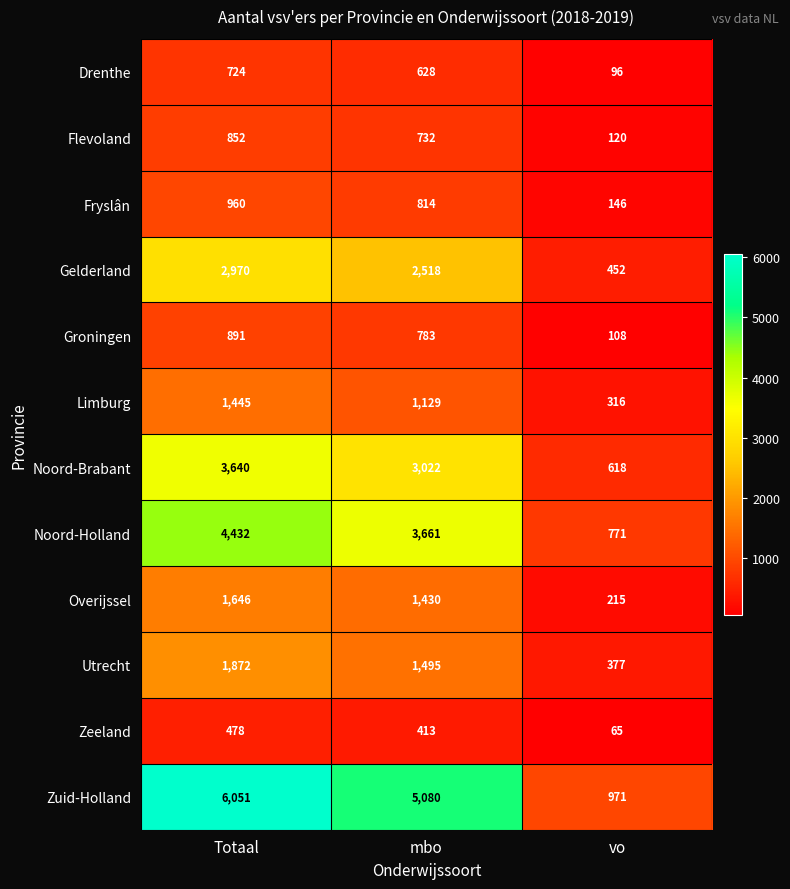

What is the difference between the second highest and minimum values in the Overijssel series?

1215